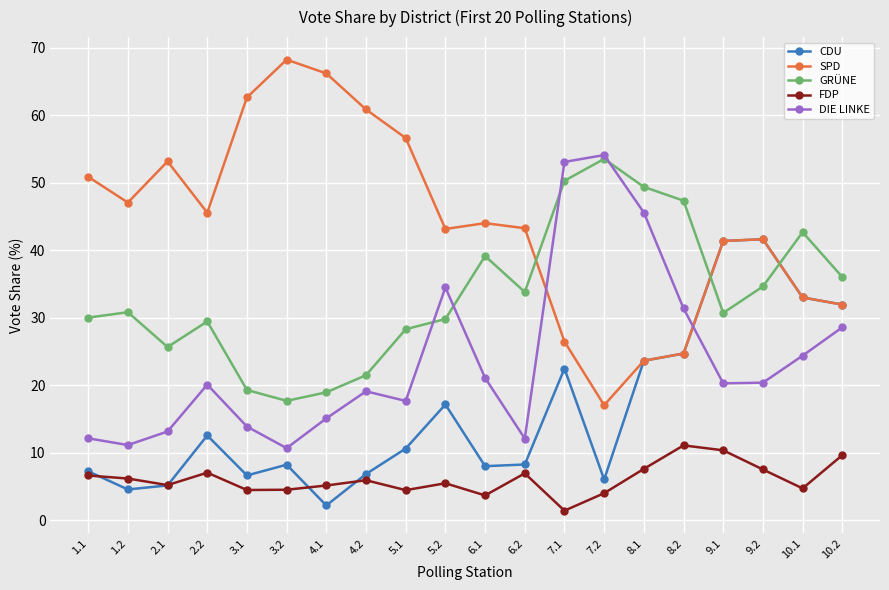

What is the label of the 9th point from the left?

5.1